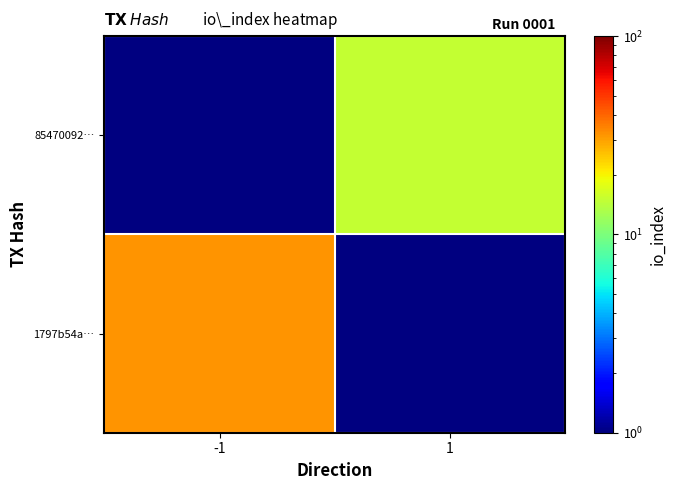

The value of 1797b54a… at -1 is 32.0. True or false?

True